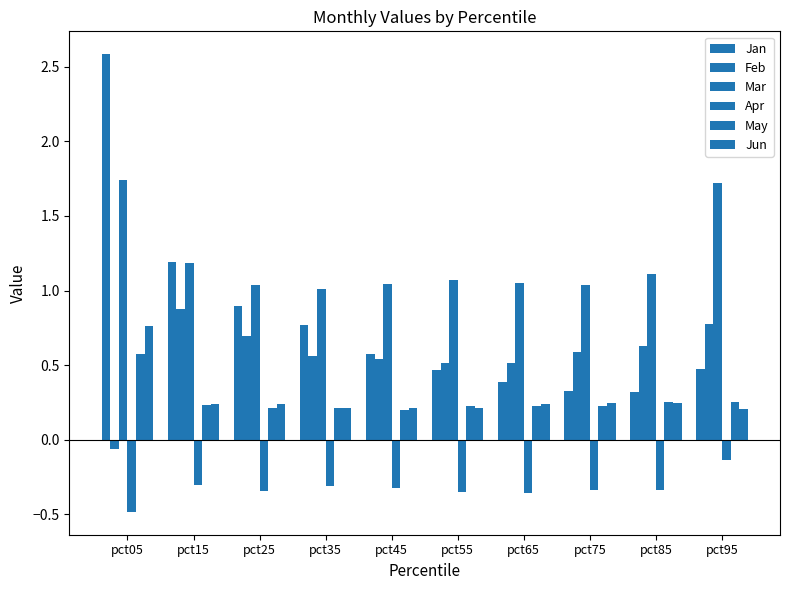

How many positive values does the Feb series have?

9